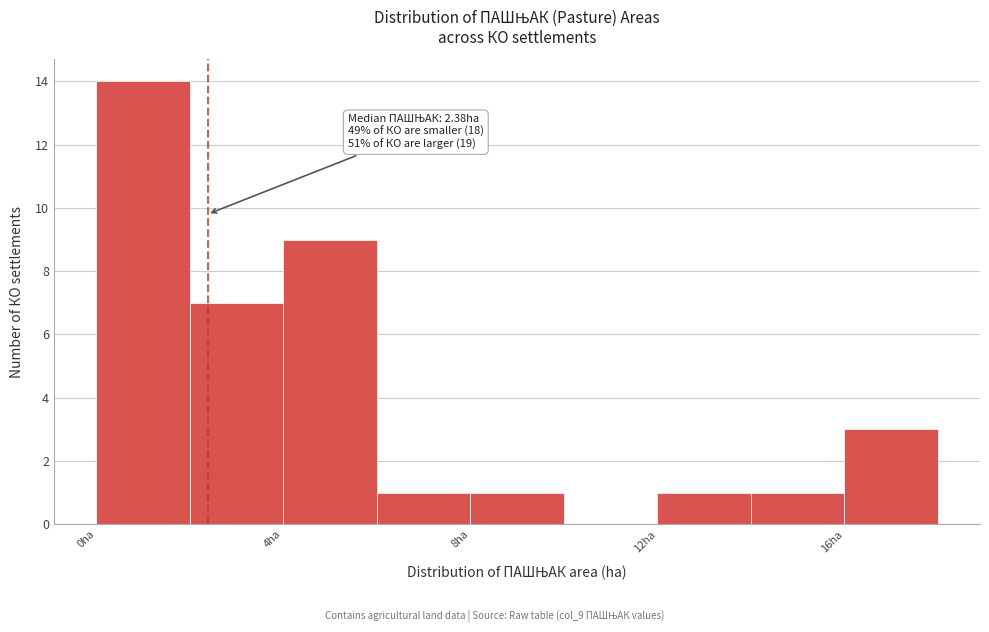

Which range on the x-axis has the tallest bar?

0 to 2